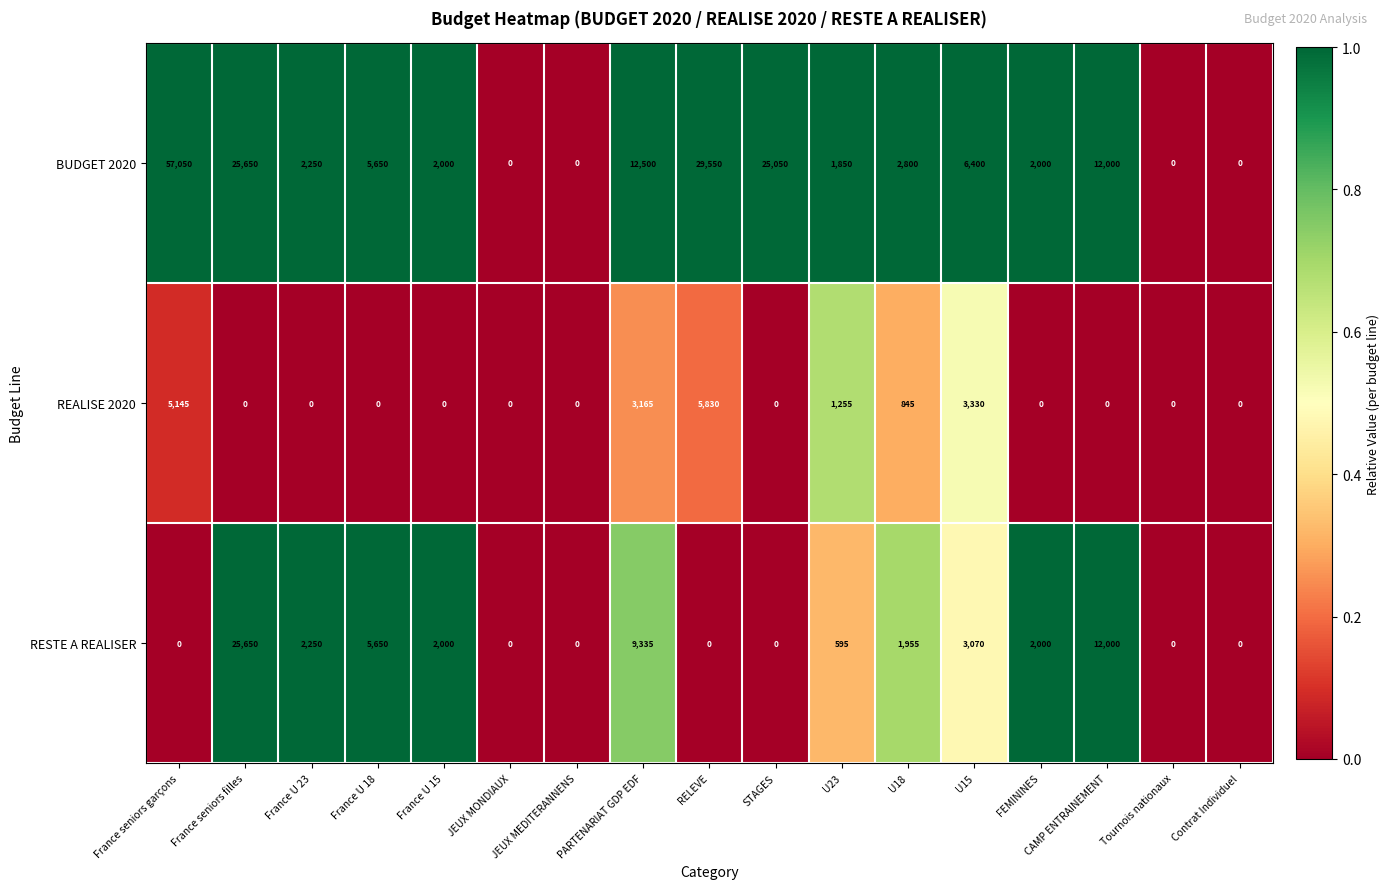

At how many categories does at least one series exceed 22973?

4